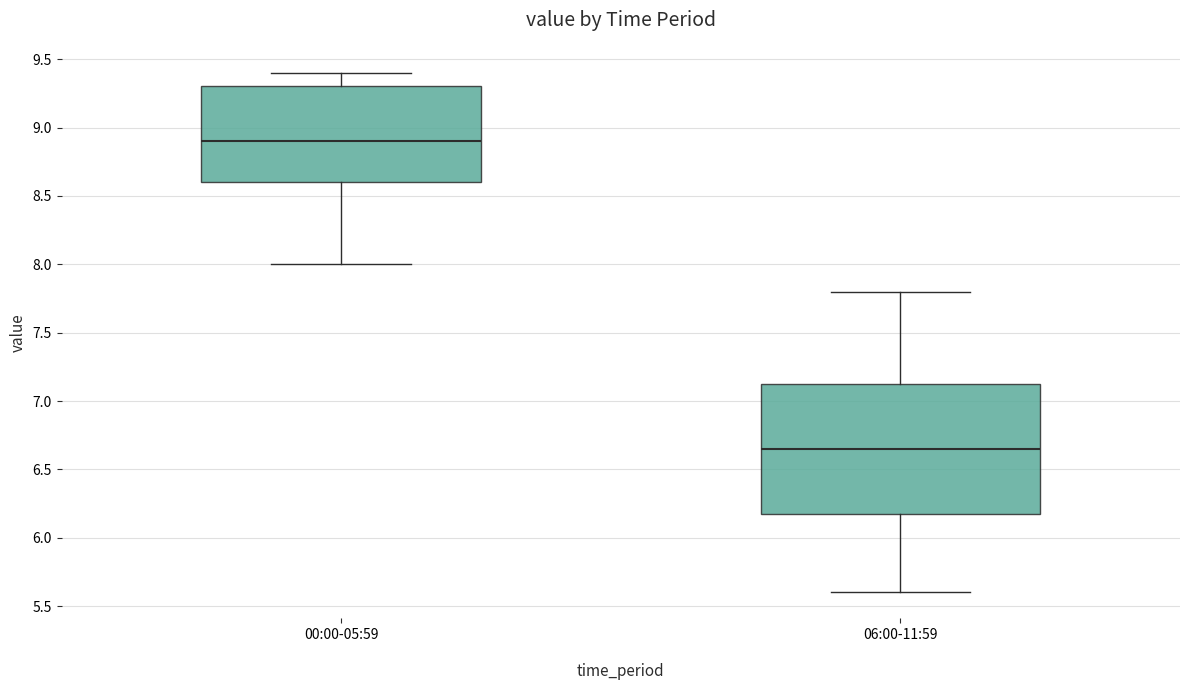

Where does the upper whisker of the box for 06:00-11:59 end on the y-axis? The values are not printed on the chart, so give them approximately, as read against the axis.

7.80